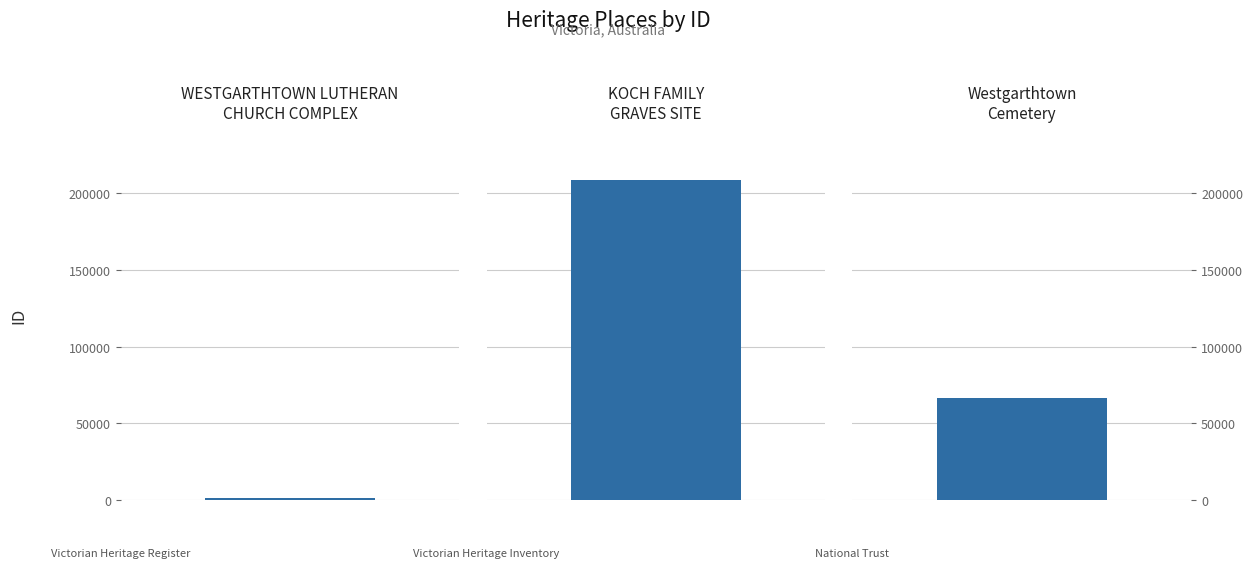

How many series are shown in this chart?

1